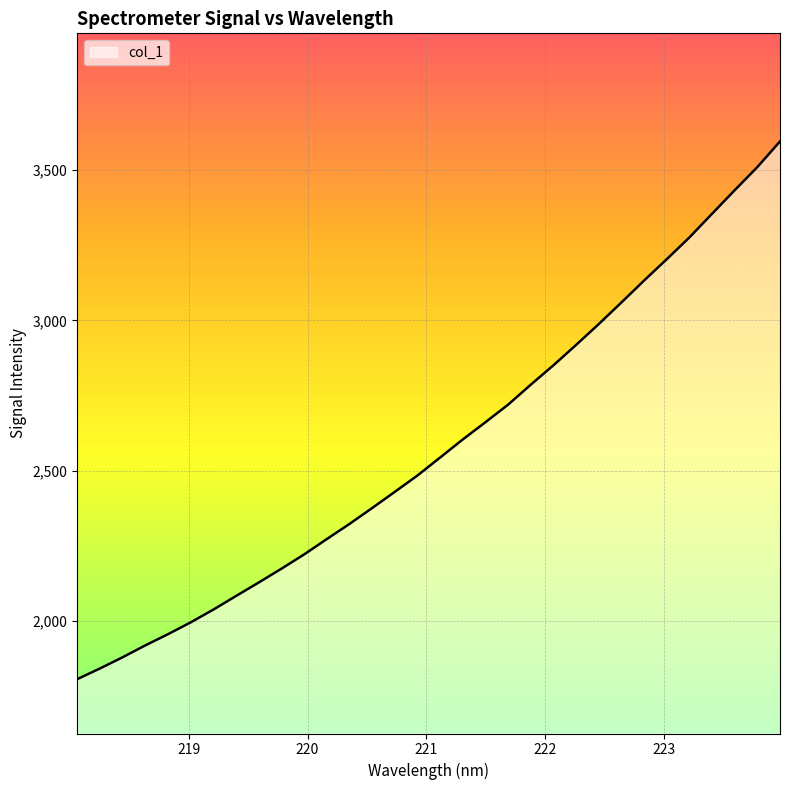

What is the minimum value shown in the chart?

1806.4